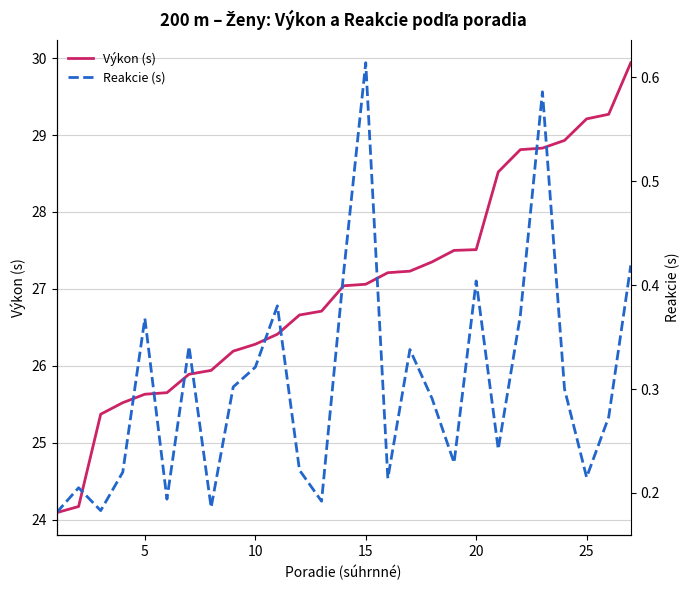

The value of Výkon (s) at 20 is 27.5. True or false?

True